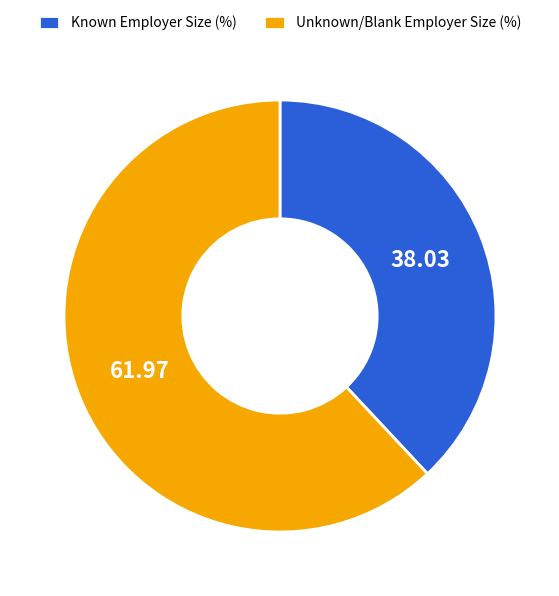

Approximately how many times larger is the value at Unknown/Blank Employer Size (%) compared to Known Employer Size (%)?

1.6